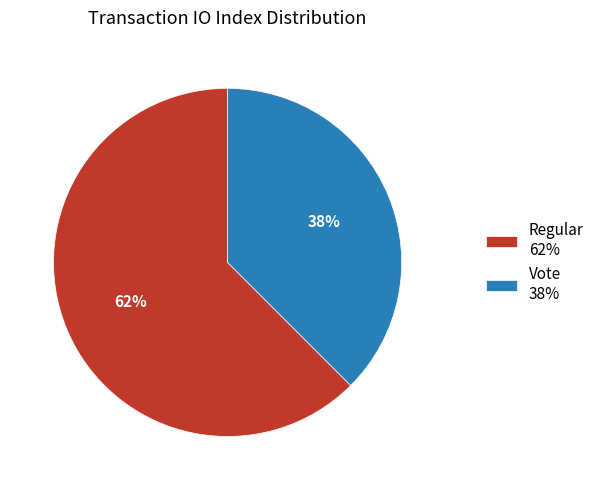

To the nearest percent, what percentage of the pie is Vote?

38%